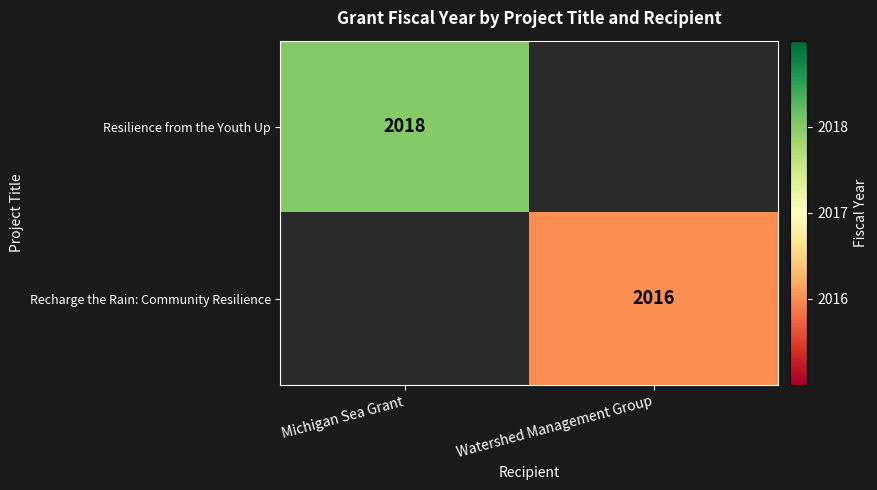

Which label corresponds to the smallest value in the chart?

Watershed Management Group